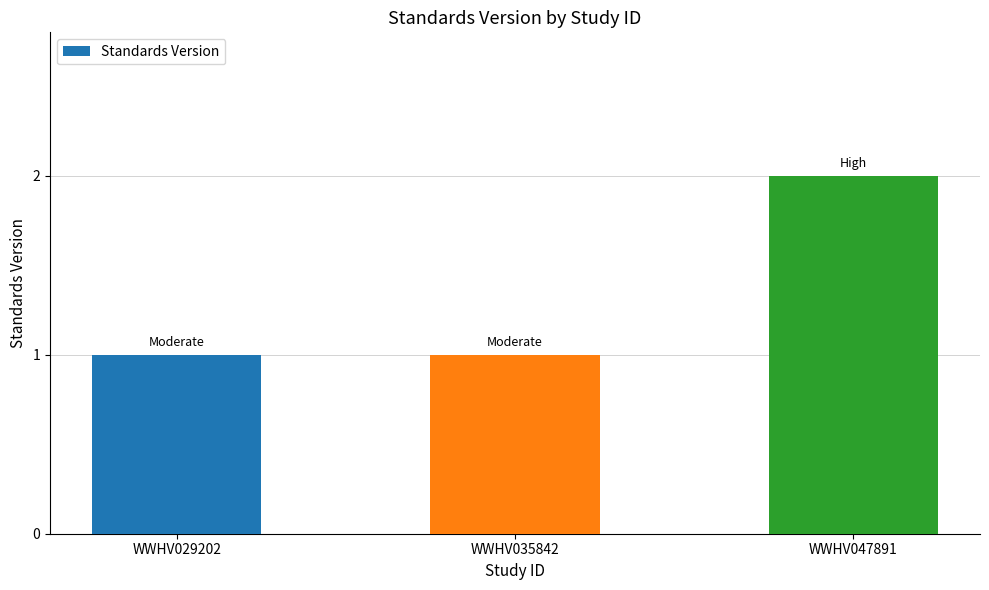

How many values are between 1 and 2?

3